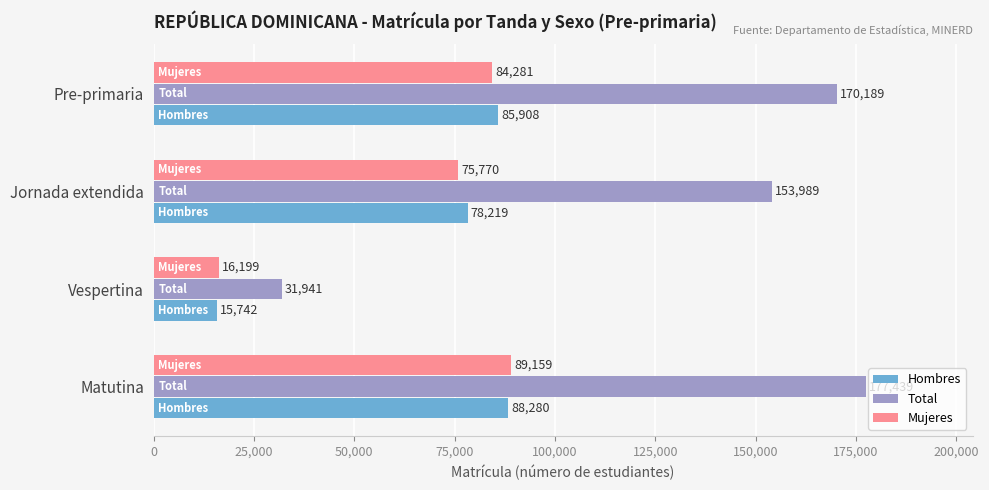

What is the difference between the maximum and minimum values in the Total series?

145498